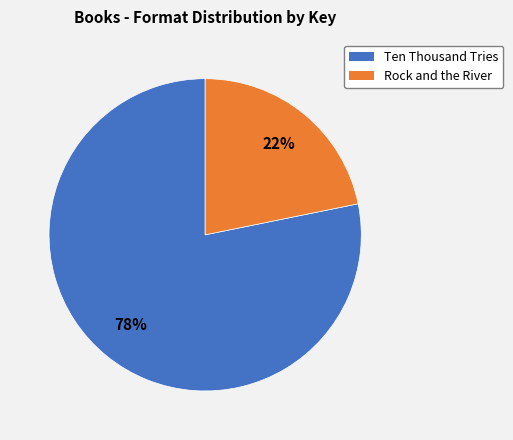

Combined, do Rock and the River and Ten Thousand Tries account for over 50%?

Yes